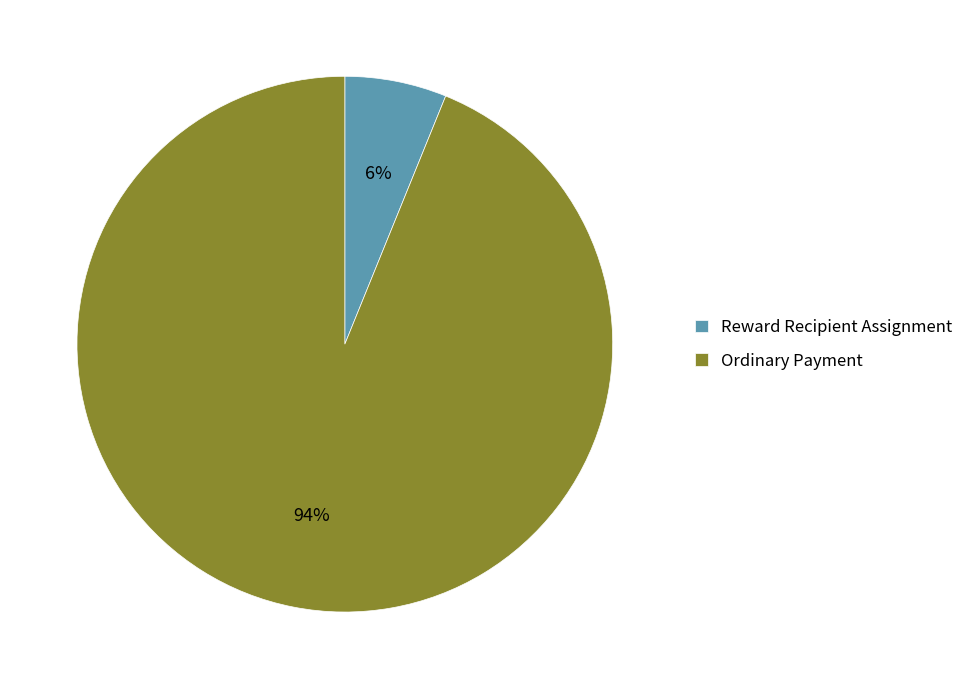

Is it true that Ordinary Payment is 94% of the pie?

True